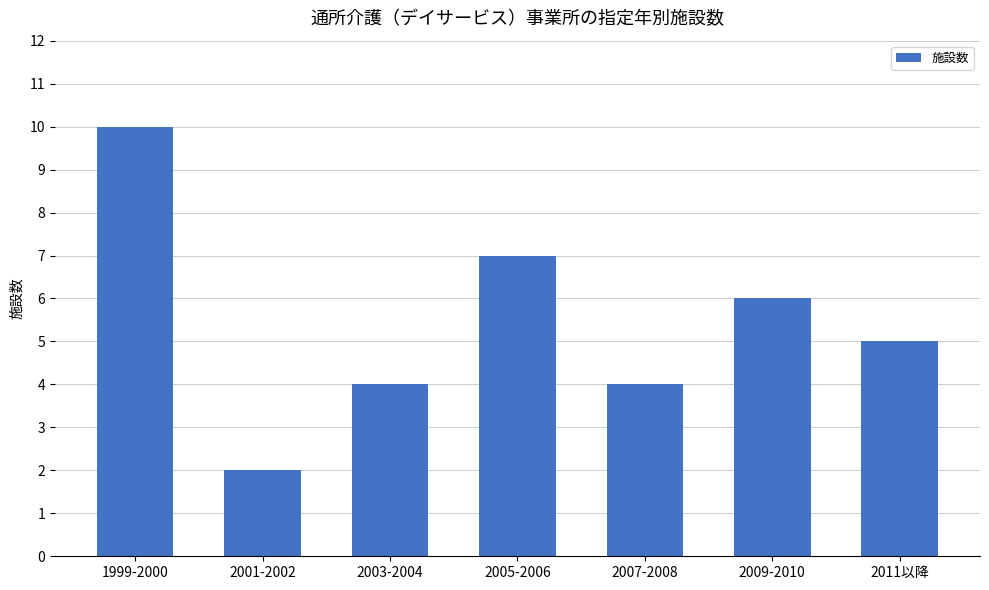

What is the approximate value at 2003-2004?

4